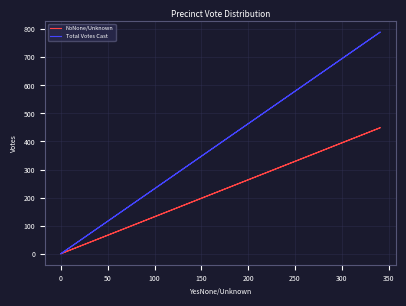

Which series changed the most between 0 and 100?

Total Votes Cast